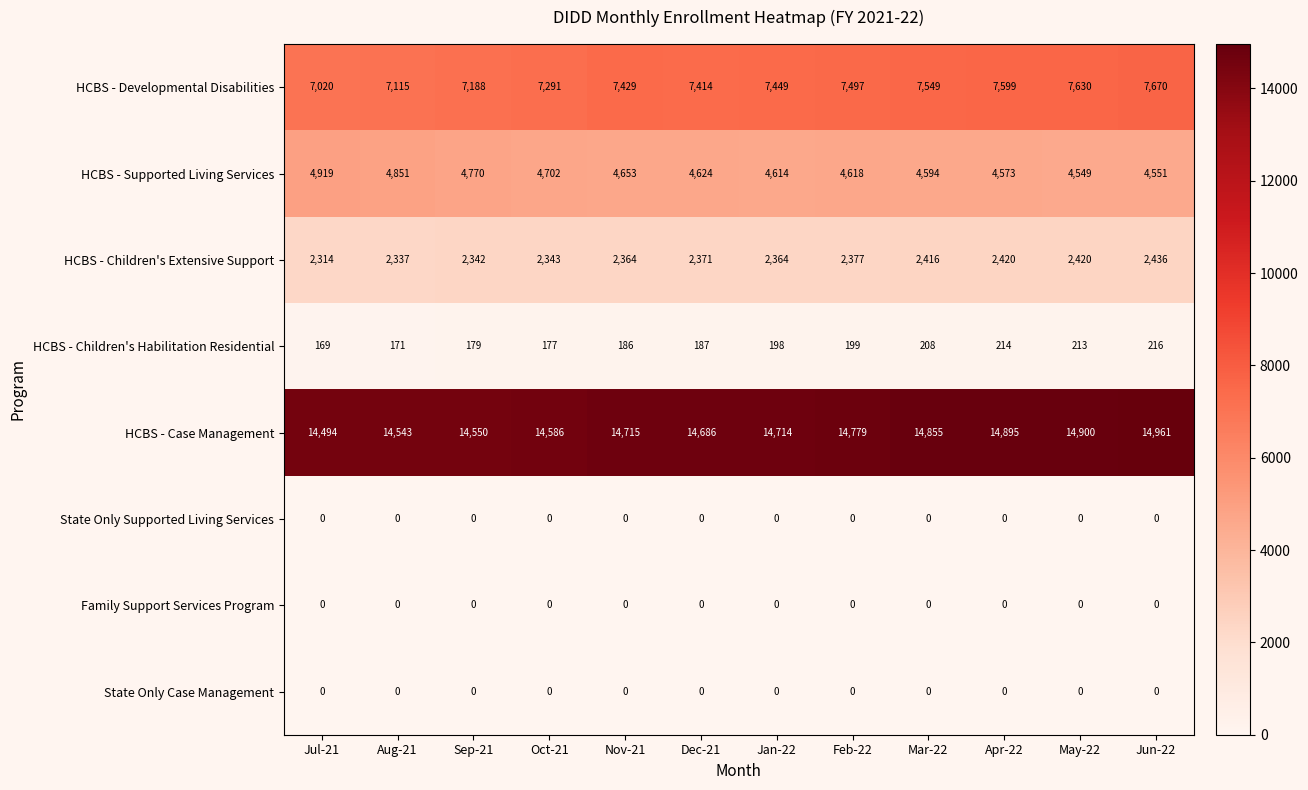

Which label corresponds to the largest value in the chart?

Jun-22